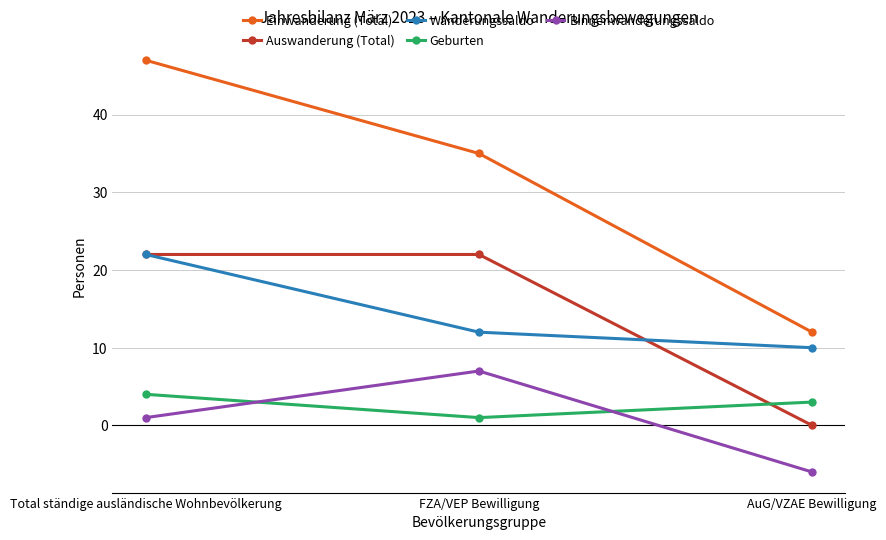

What is the maximum value shown in the chart?

47